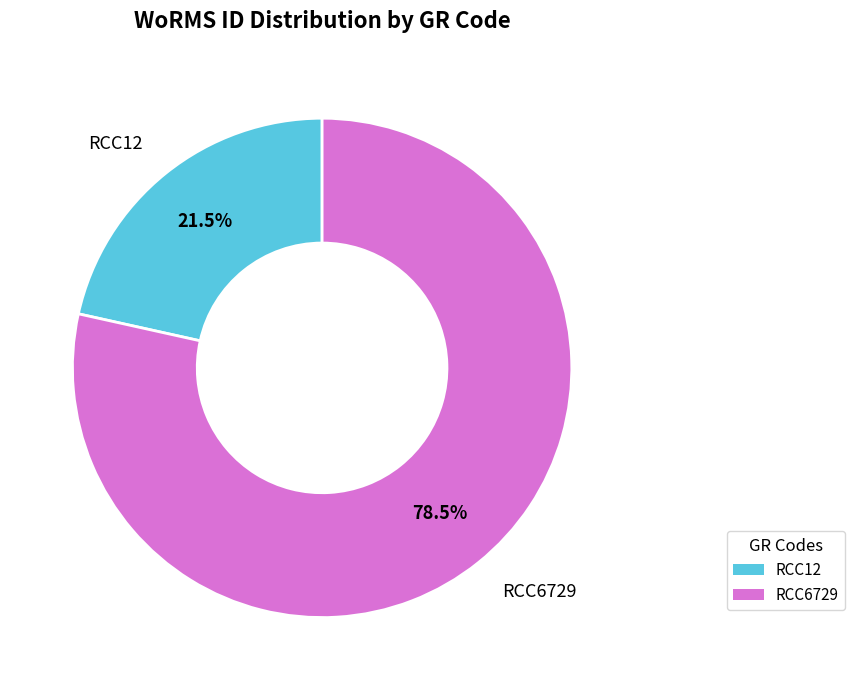

To the nearest percent, what is the average slice percentage?

50%